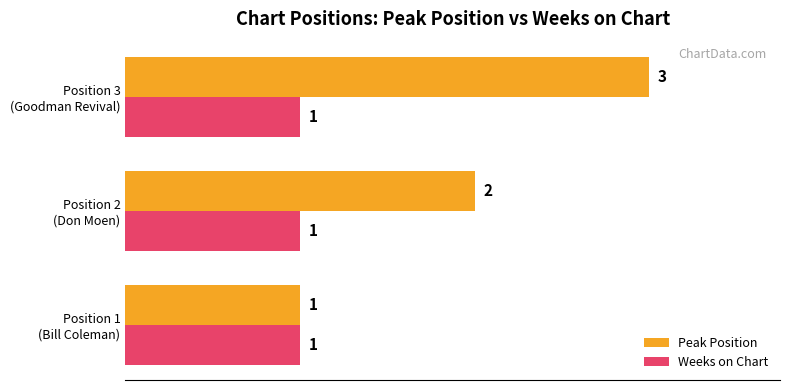

How many Peak Position values are between 1 and 3?

3